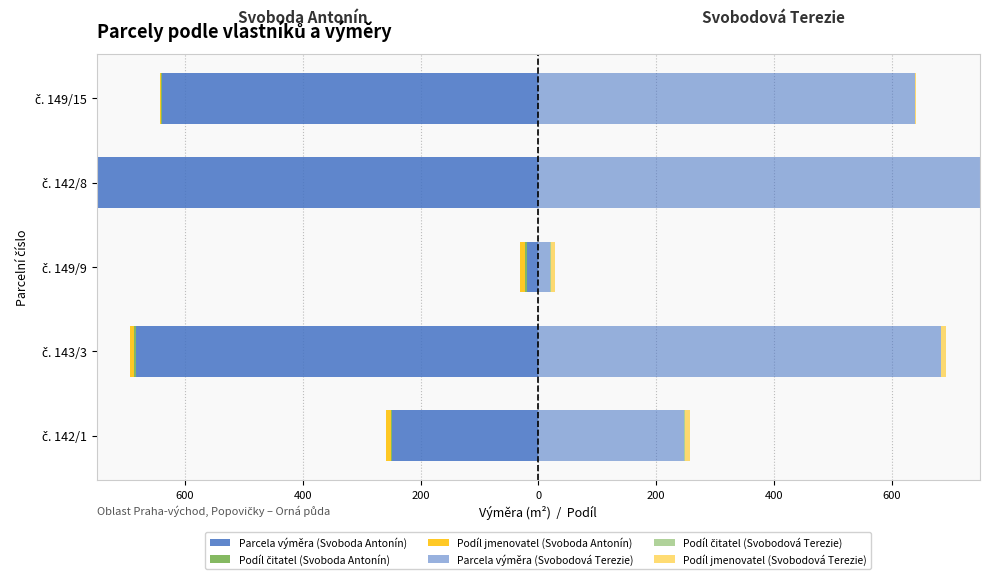

True or false: Podíl jmenovatel (Svoboda Antonín) has a value of -3.9 at č. 143/3.

False